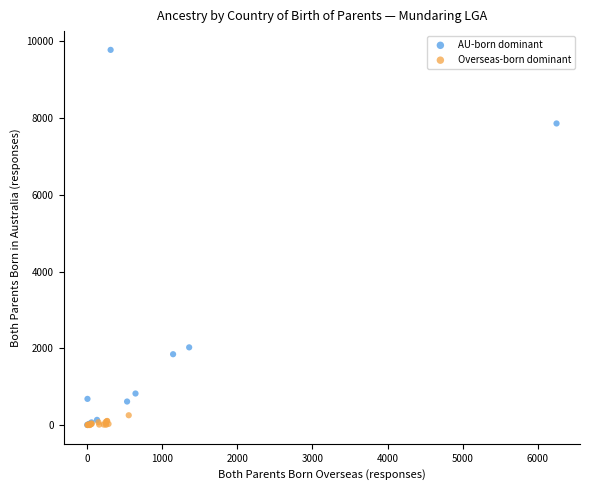

Which series has the widest spread of Y values?

AU-born dominant